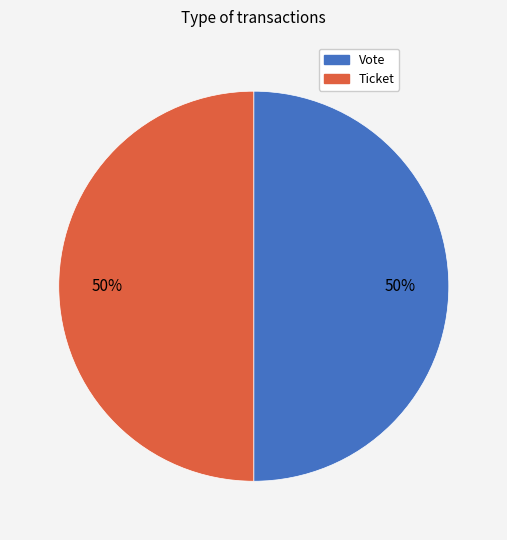

True or false: Vote accounts for 99% of the total.

False